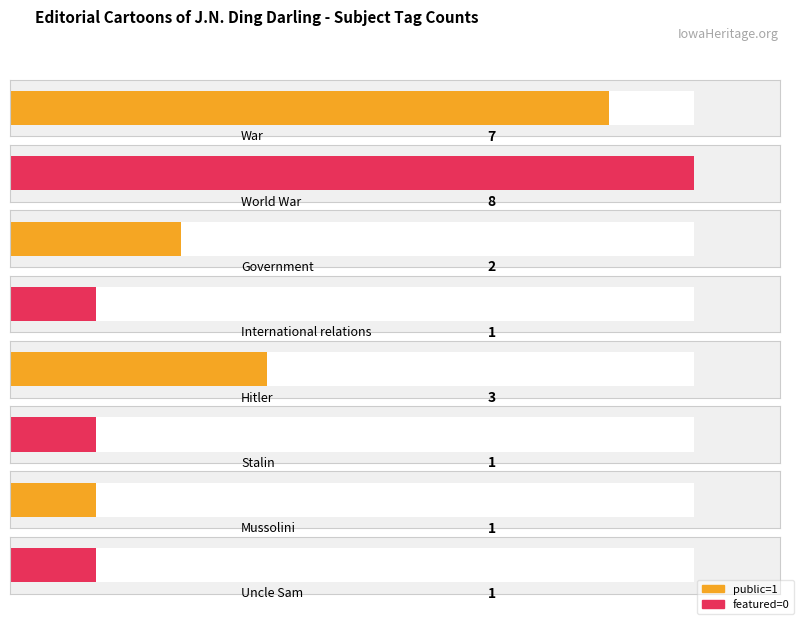

Is it true that public equals 1 at 8526?

False